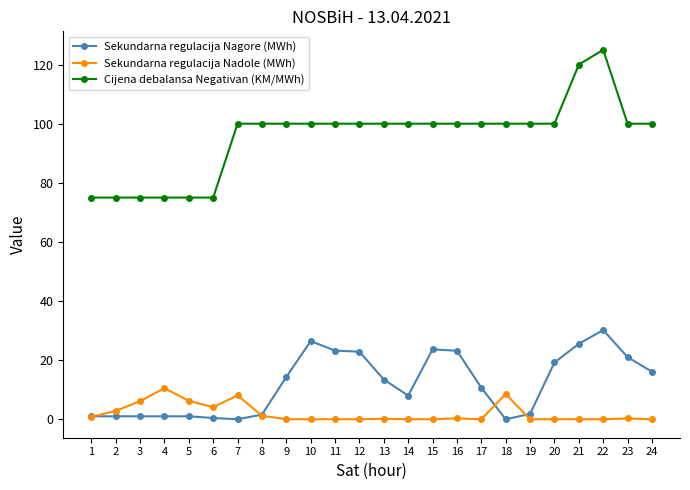

How many values in the Sekundarna regulacija Nagore (MWh) series are below 13?

12